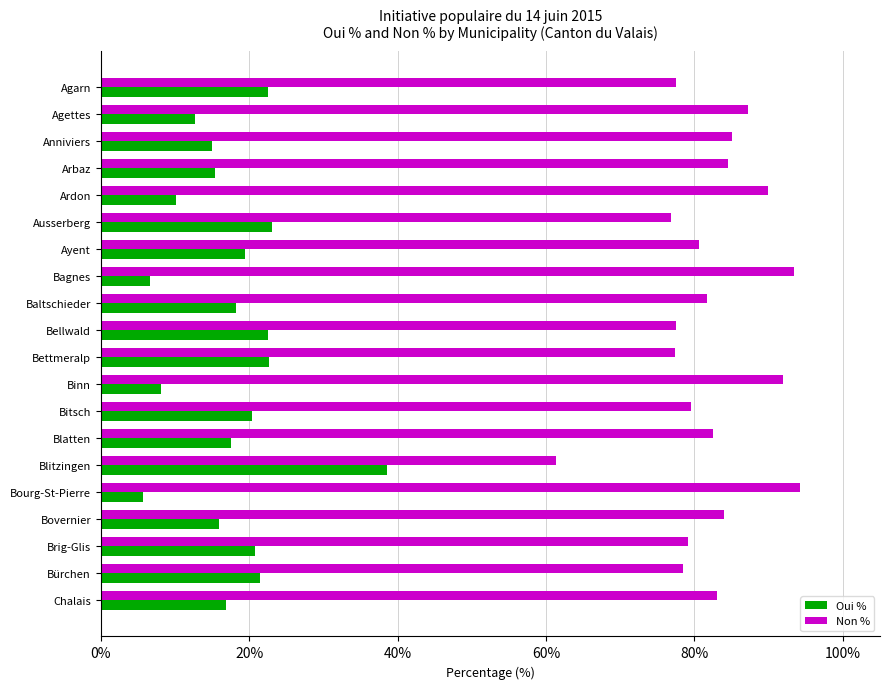

How many values in the Oui % series are below 18?

10